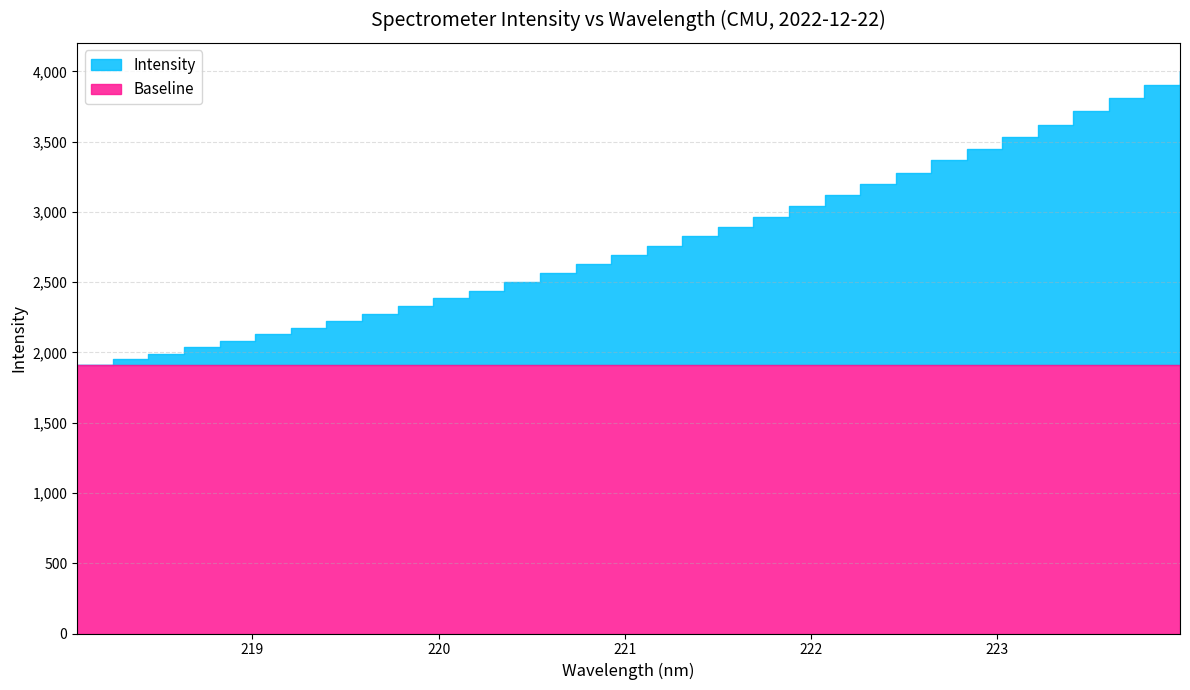

What is the sum of the Intensity values at 218.8244 and 223.9802?

6084.4